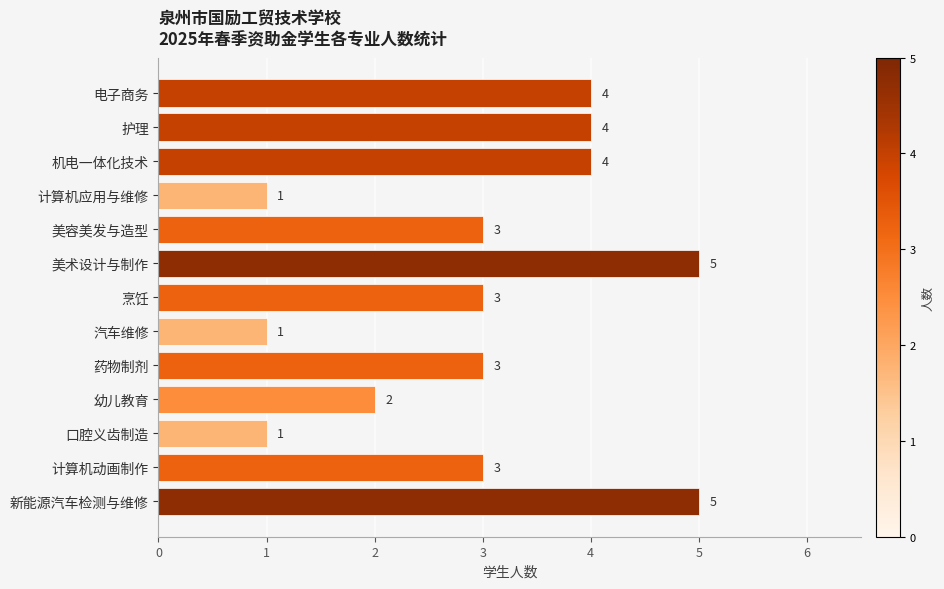

Approximately how many times larger is the value at 计算机应用与维修 compared to 烹饪?

0.3